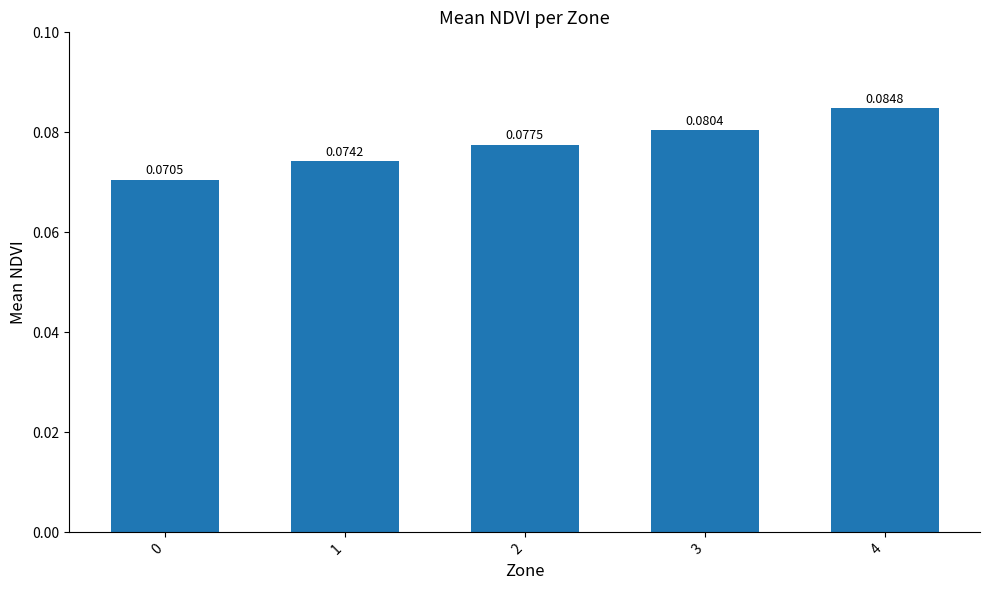

Rank the categories by value from lowest to highest.

0, 1, 2, 3, 4